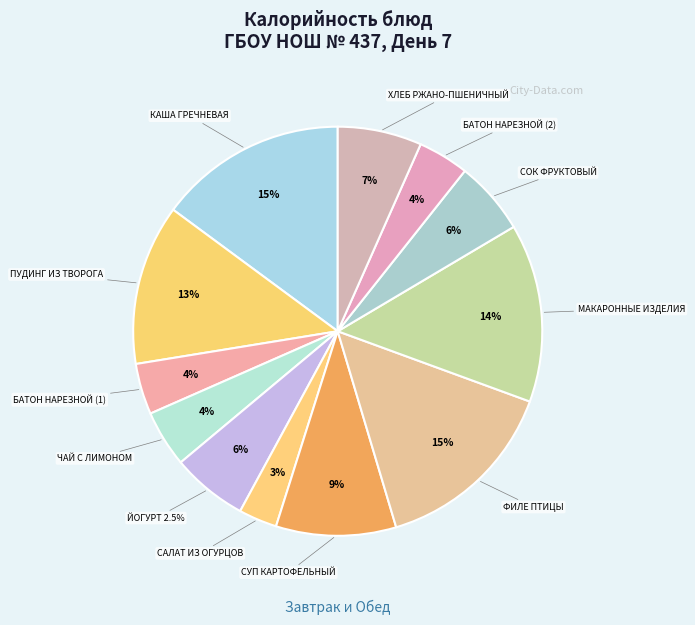

Is СОК ФРУКТОВЫЙ the majority of the pie?

No